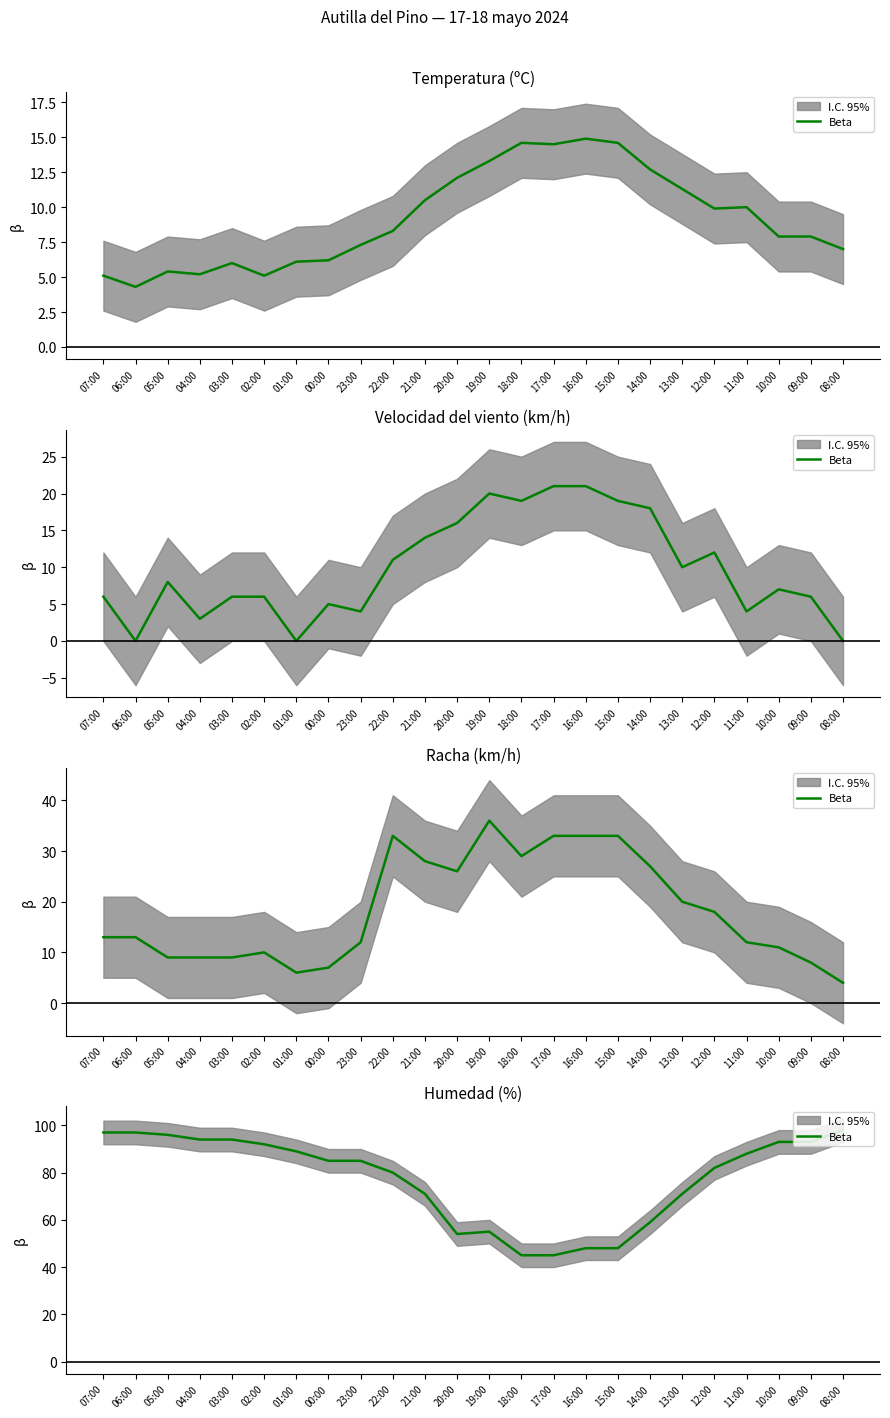

Reading right to left, list all the values displayed in this chart.

08:00=98	09:00=93	10:00=93	11:00=88	12:00=82	13:00=71	14:00=59	15:00=48	16:00=48	17:00=45	18:00=45	19:00=55	20:00=54	21:00=71	22:00=80	23:00=85	00:00=85	01:00=89	02:00=92	03:00=94	04:00=94	05:00=96	06:00=97	07:00=97